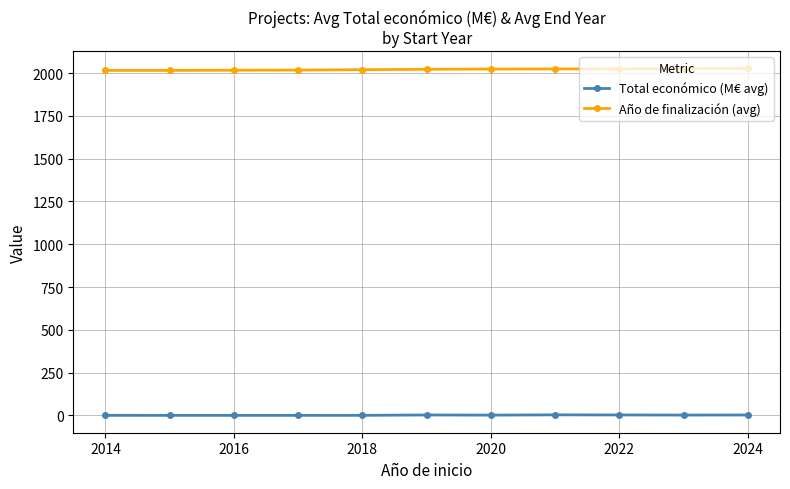

True or false: Total económico (M€ avg) has more than 1 points higher than both neighbors.

True